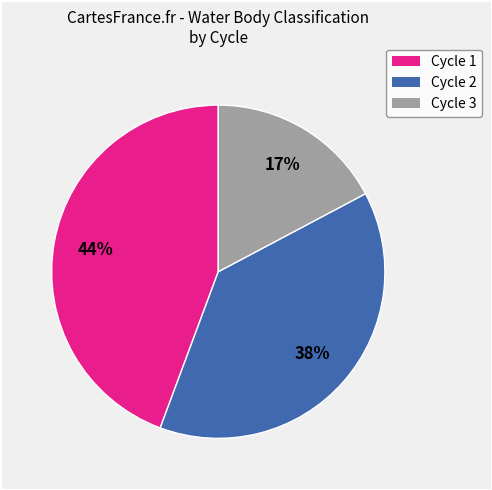

Does any single category account for the majority?

No